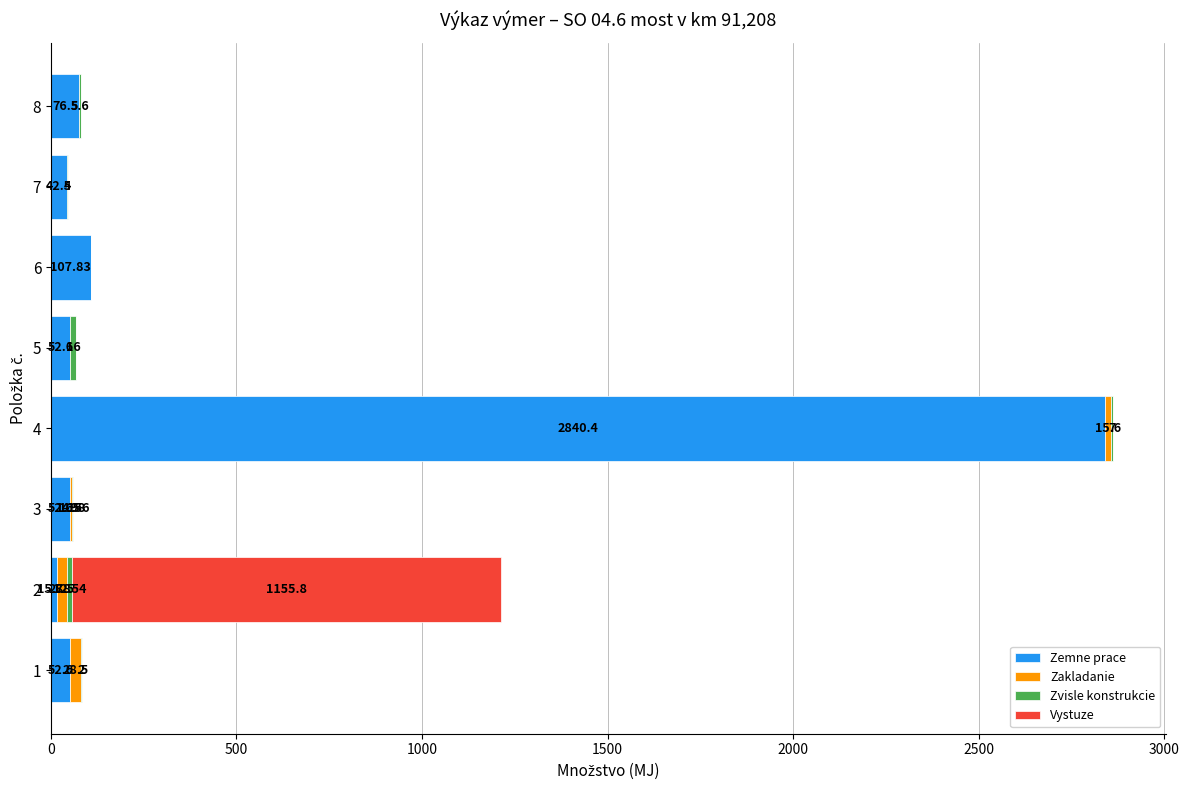

List the series in order of their peak value, highest first.

Zemne prace, Vystuze, Zakladanie, Zvisle konstrukcie